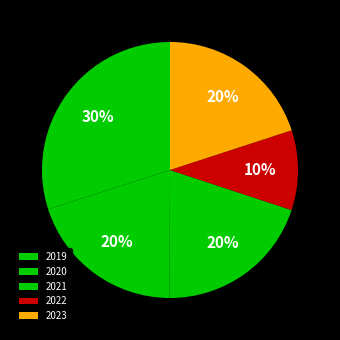

To the nearest percent, what is the difference between the 2019 and 2021 slice percentages?

10%